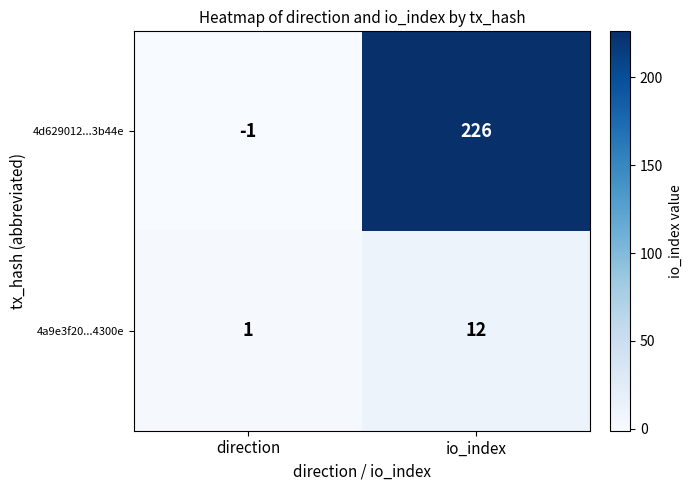

Between direction and io_index, which series saw the biggest shift?

4d629012...3b44e